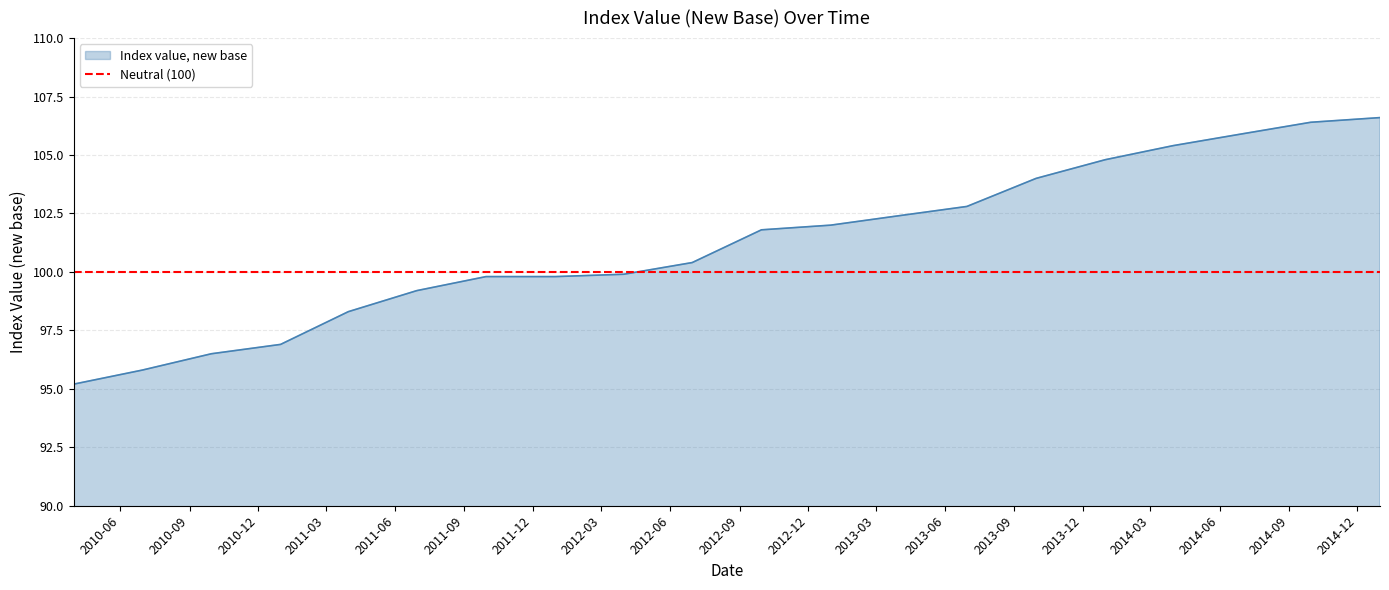

Does the chart display data point markers on the line(s)?

No